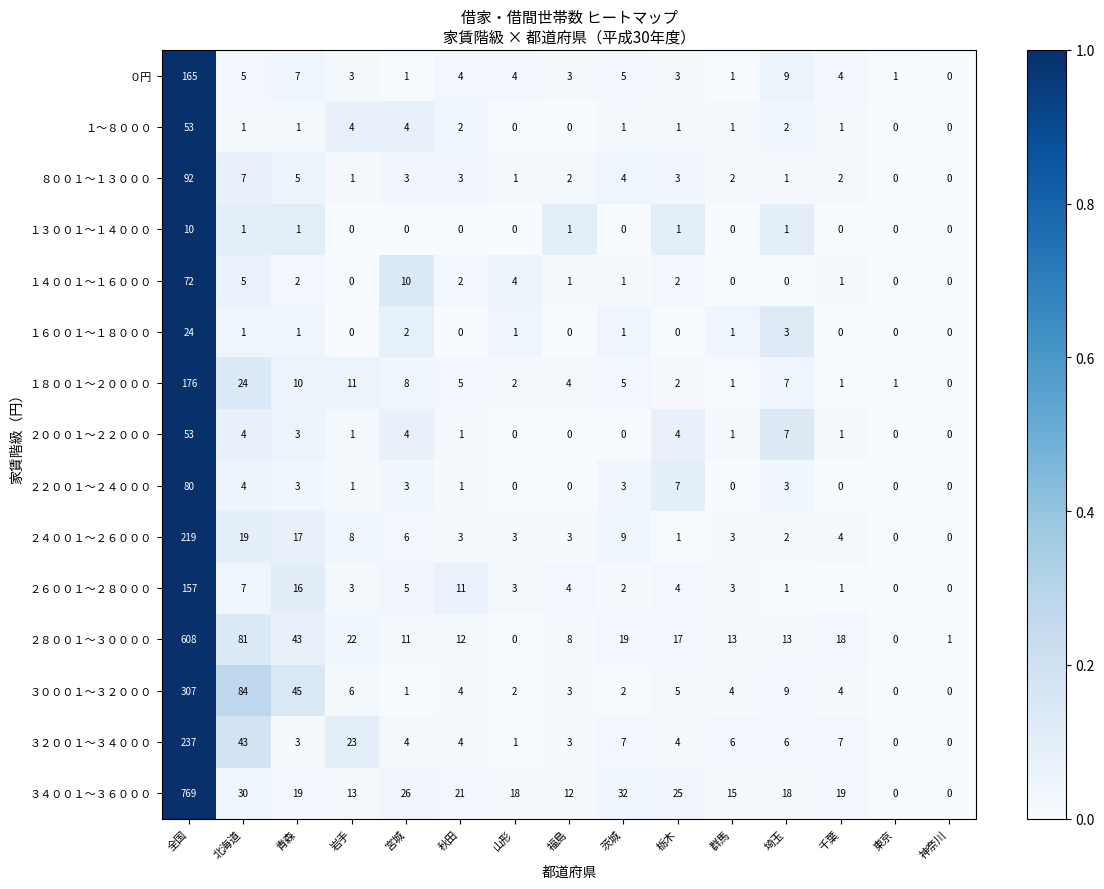

Is it true that １３００１～１４０００ equals 2 at 全国?

False